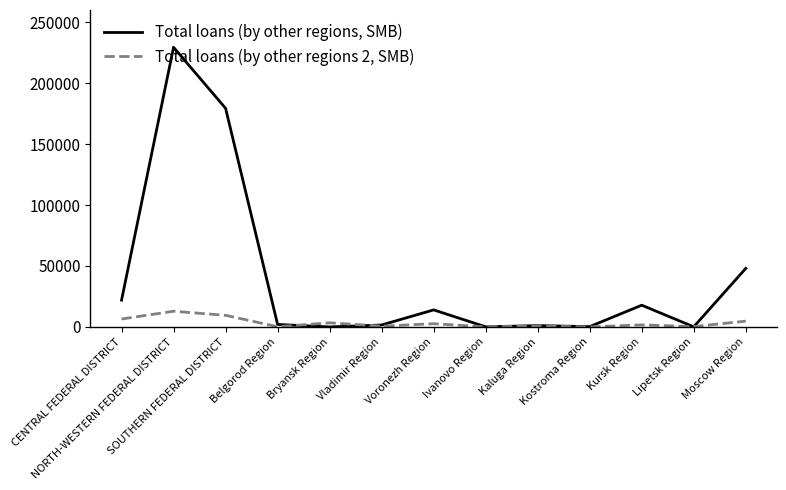

Which series has the largest range (max minus min)?

Total loans (by other regions, SMB)